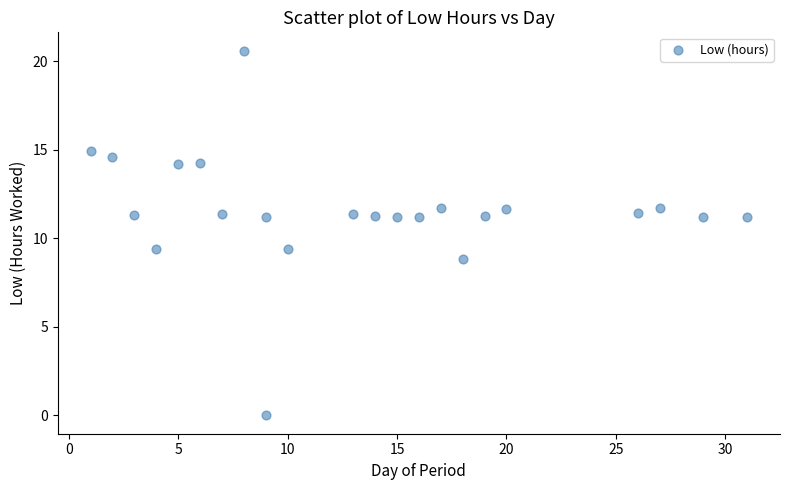

What is the range of Y values (max minus min)?

20.6